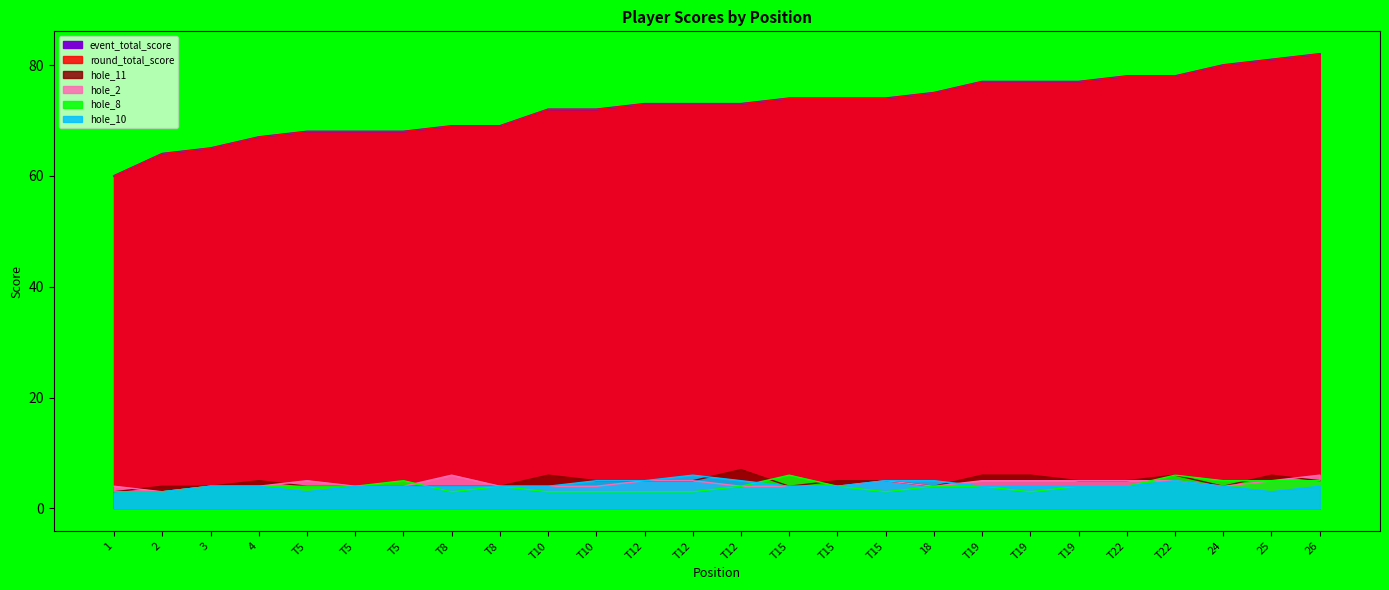

The value of hole_11 at 25 is 11. True or false?

False